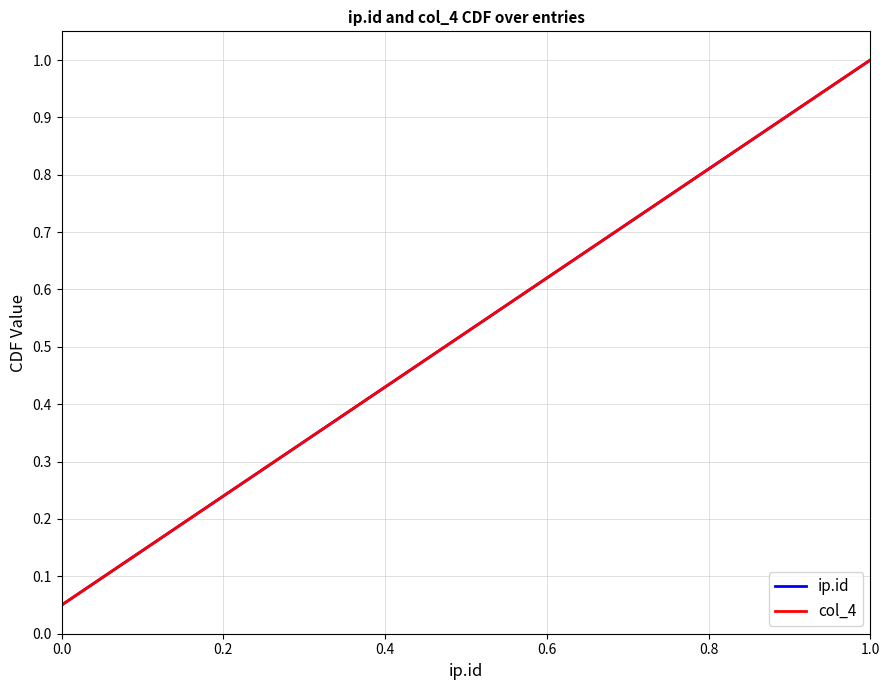

Is this an area chart (filled region under the line)?

No